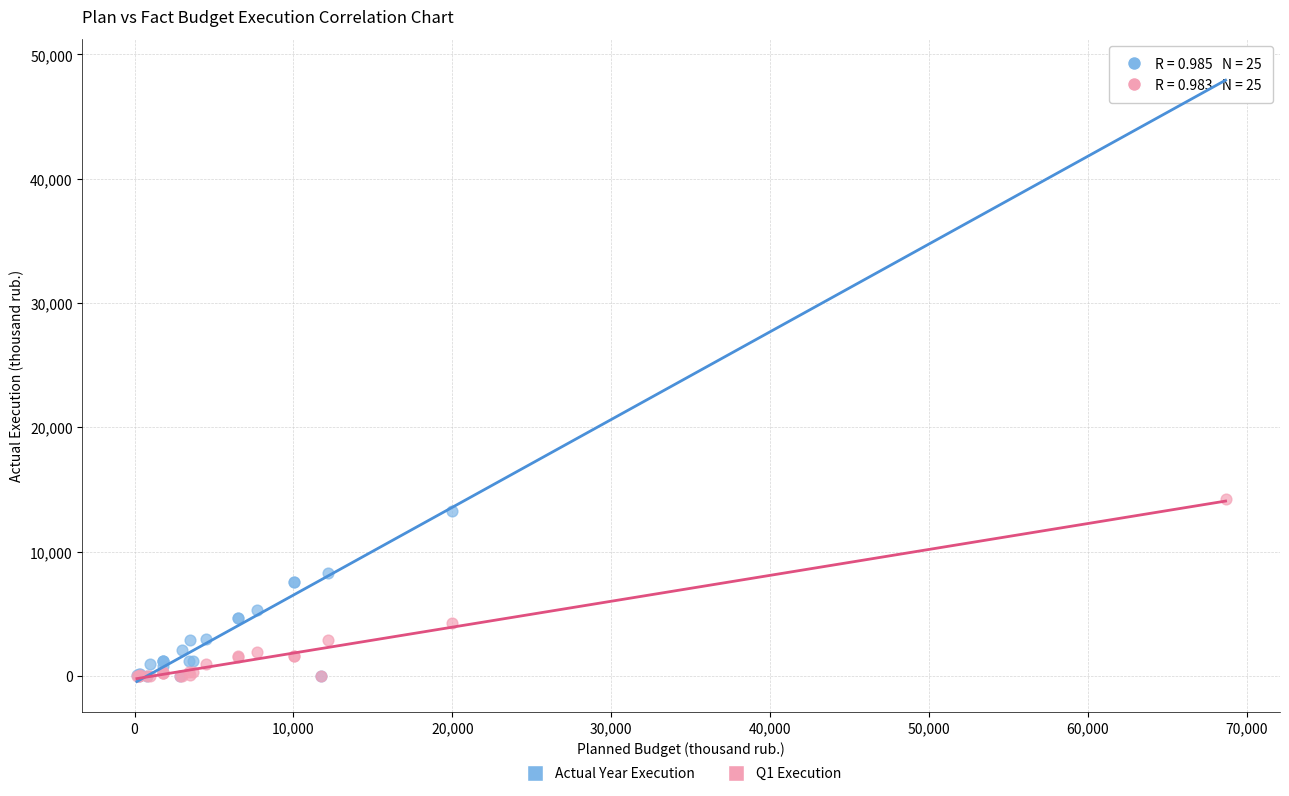

In the Actual Year Execution series, what Y value is closest to 24397?

13283.7